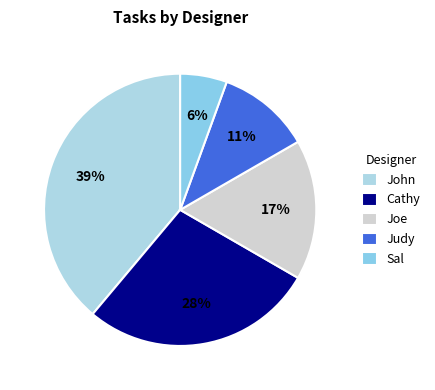

Count the number of slices in the pie.

5